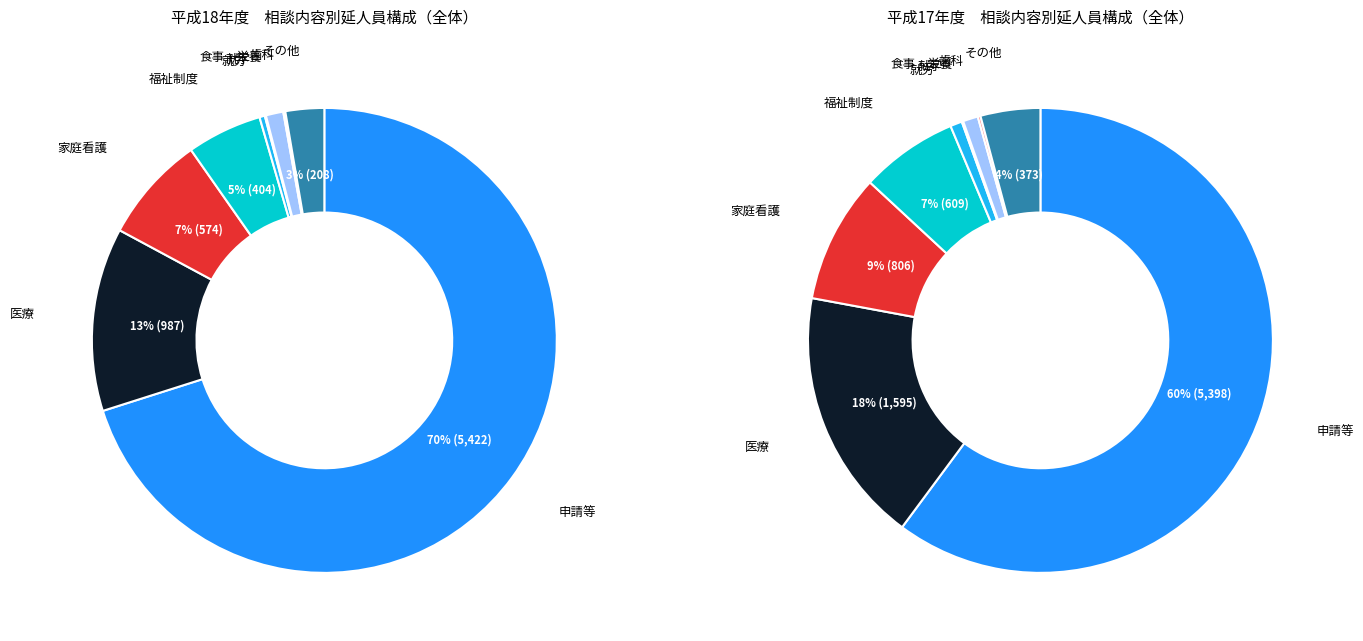

Combined, what portion of the pie is 7 and 8?

2.8%